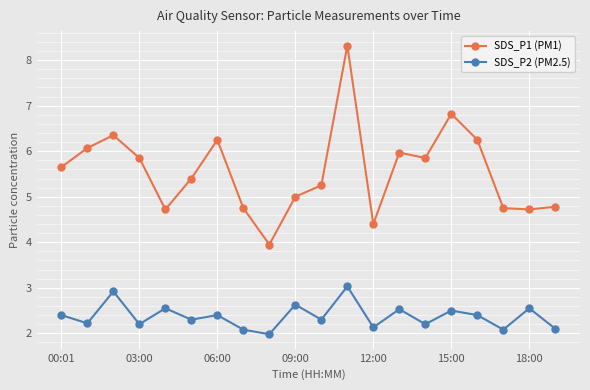

List the series in order of their overall mean, lowest first.

SDS_P2 (PM2.5), SDS_P1 (PM1)